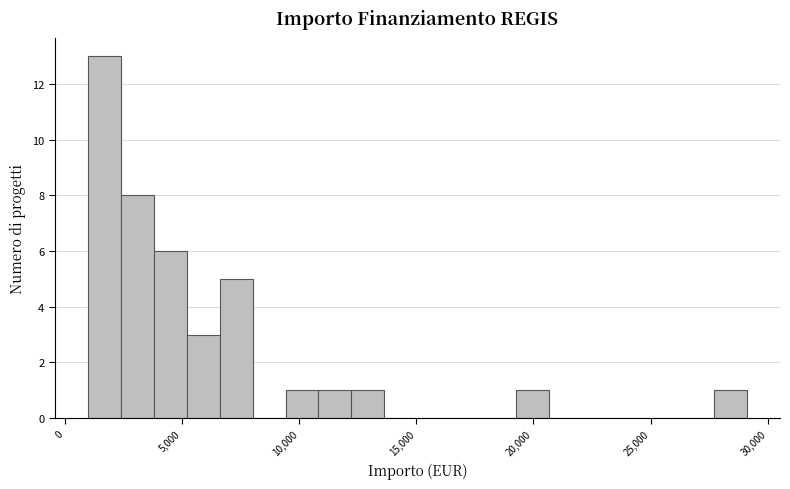

Around what value on the x-axis is the tallest bar? Give the approximate position of its centre, as read against the axis.

1500